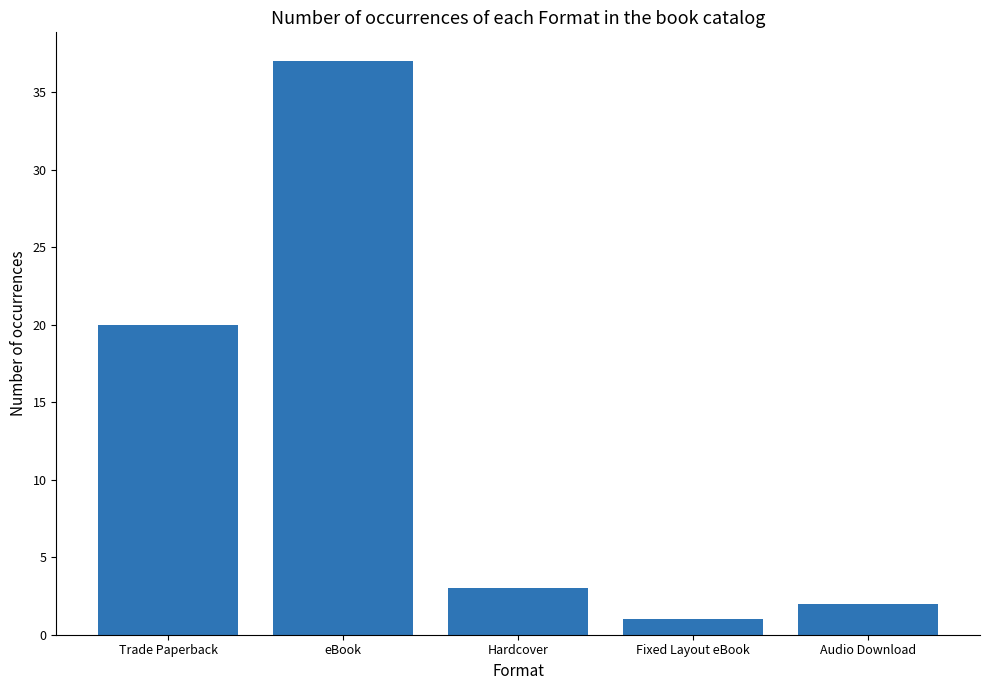

Reading left to right, list all the values displayed in this chart.

Trade Paperback=20	eBook=37	Hardcover=3	Fixed Layout eBook=1	Audio Download=2